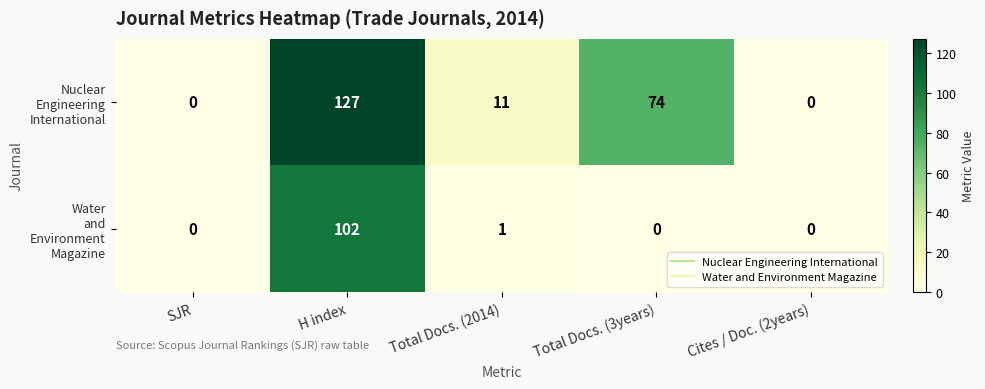

Which category has the highest value across all series?

H index